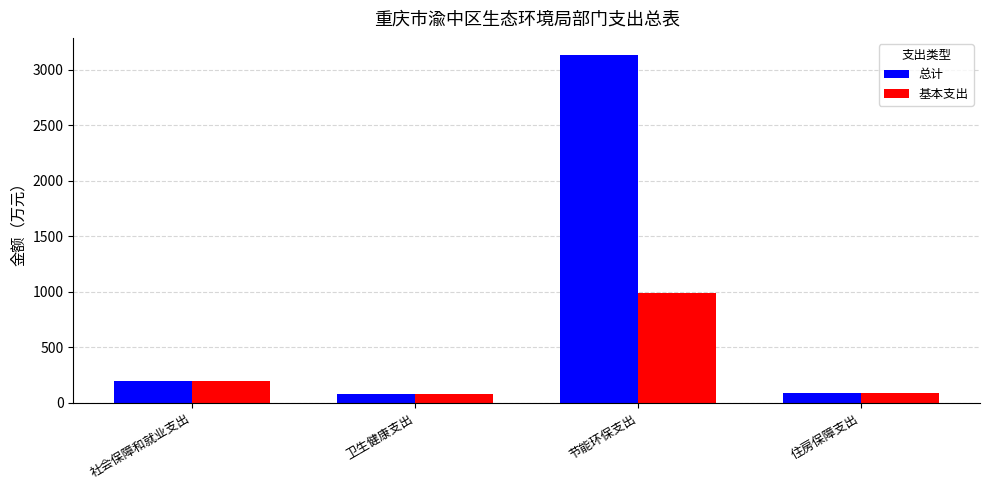

What is the value of the 基本支出 bar at the 2nd from the left?

82.6